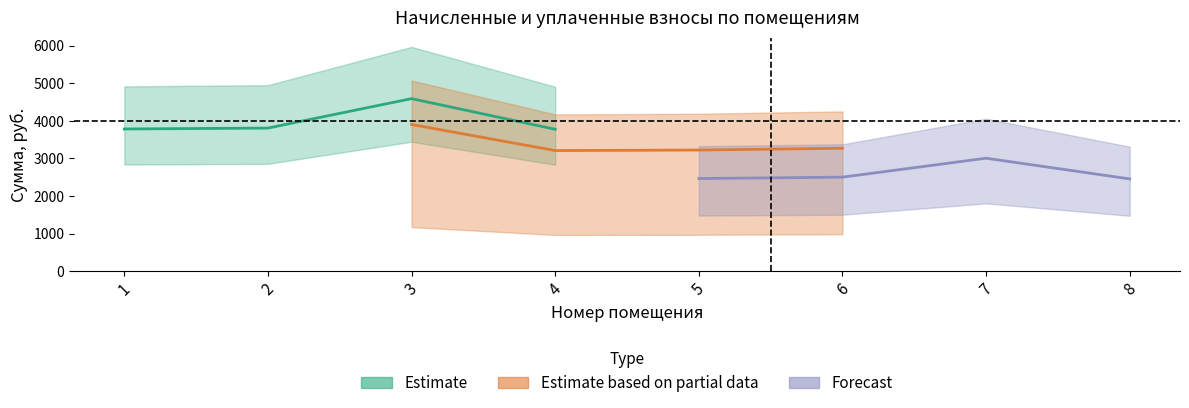

True or false: начислено and аванс (переплата) intersect in this chart.

False